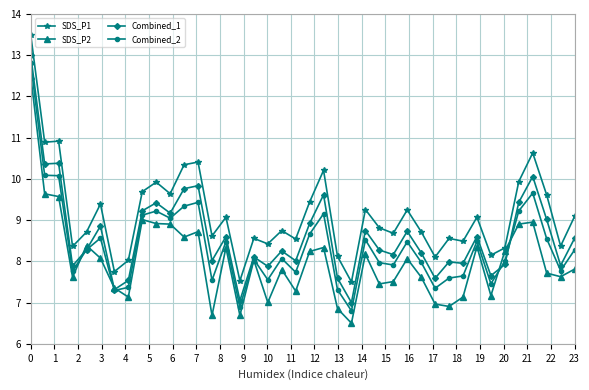

Is this an area chart (filled region under the line)?

No